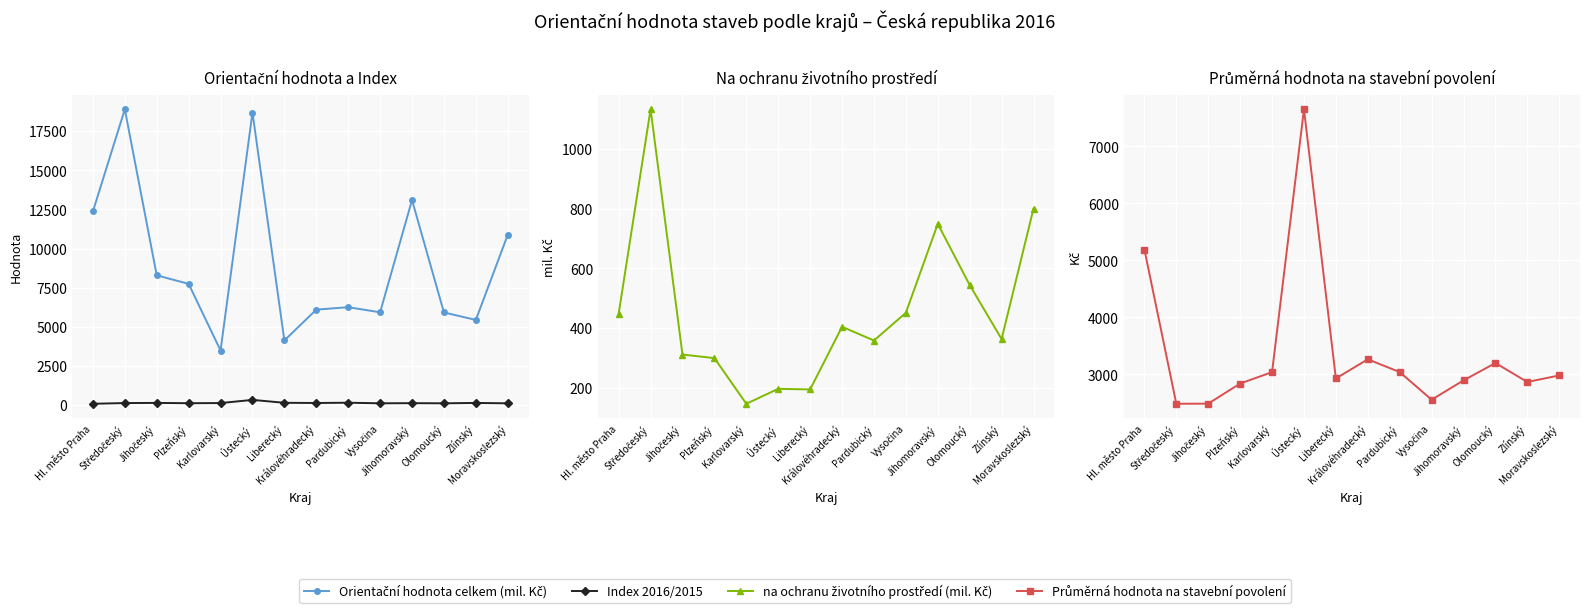

What is the label of the 1st point from the right?

Moravskoslezský